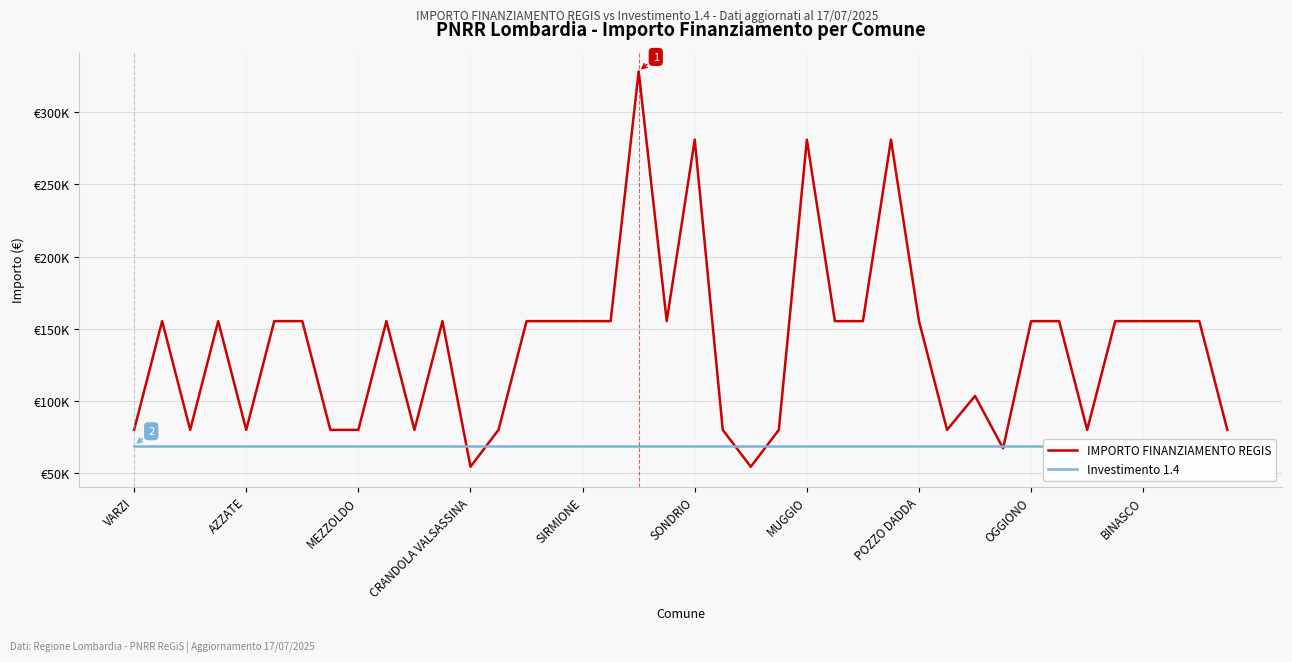

What is the sum of all Investimento 1.4 values?

2757067.5